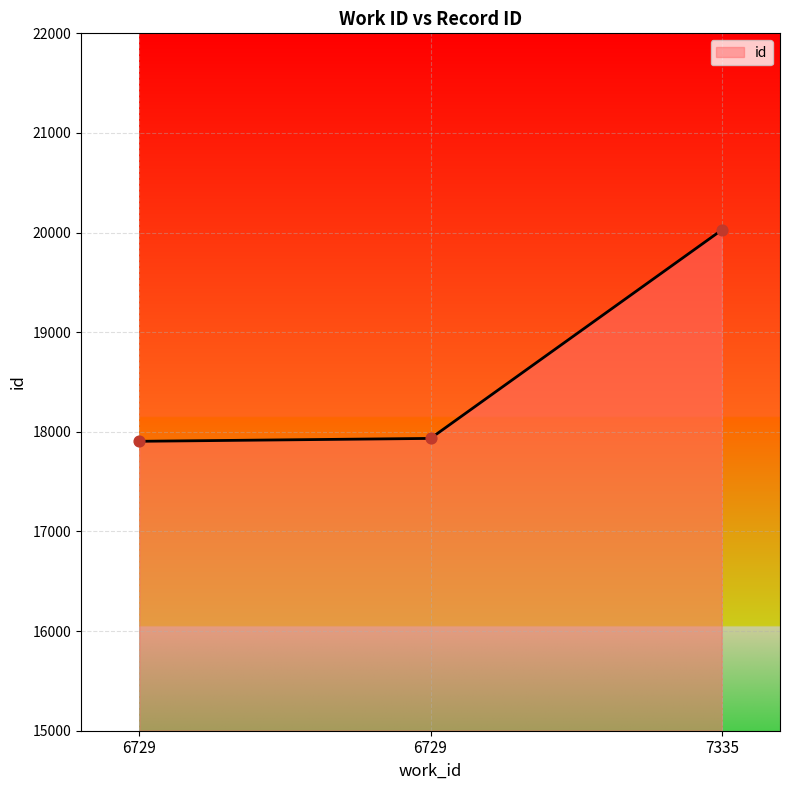

What is the ratio of the value at 6729 to the value at 6729?

1.0